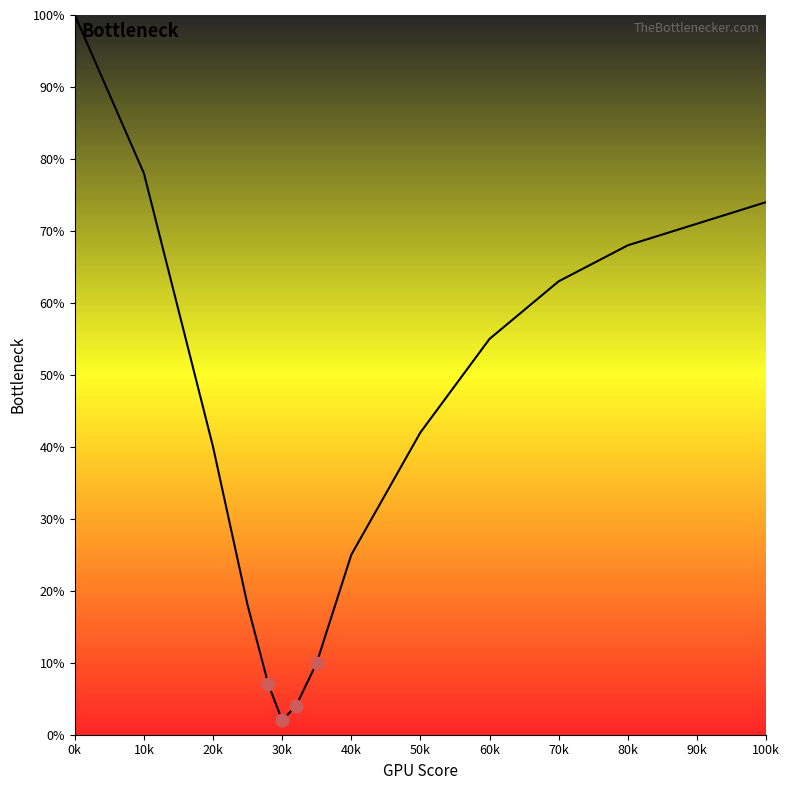

What is the greatest value displayed?

100